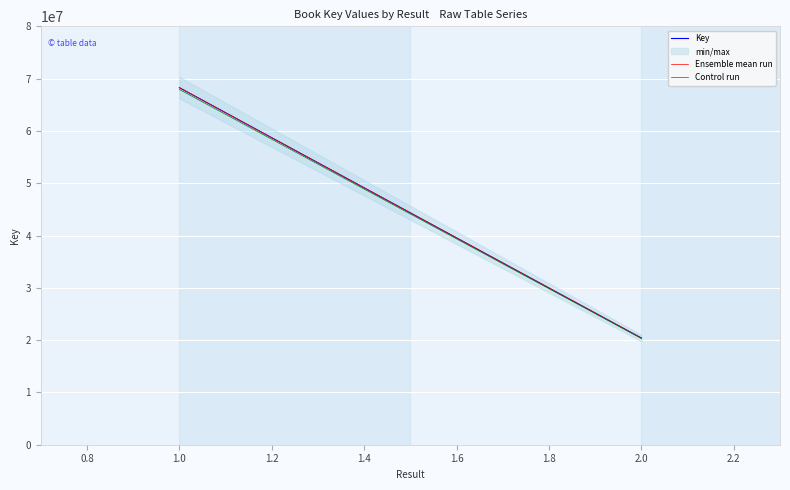

At which label is Key closest to 44337257?

2.0